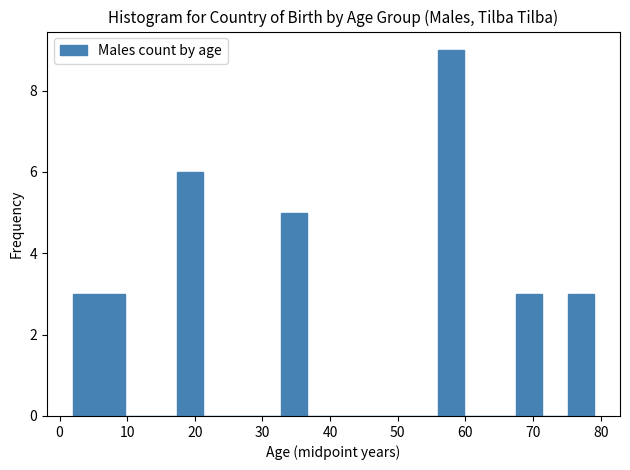

Around what value on the x-axis is the tallest bar? Give the approximate position of its centre, as read against the axis.

58